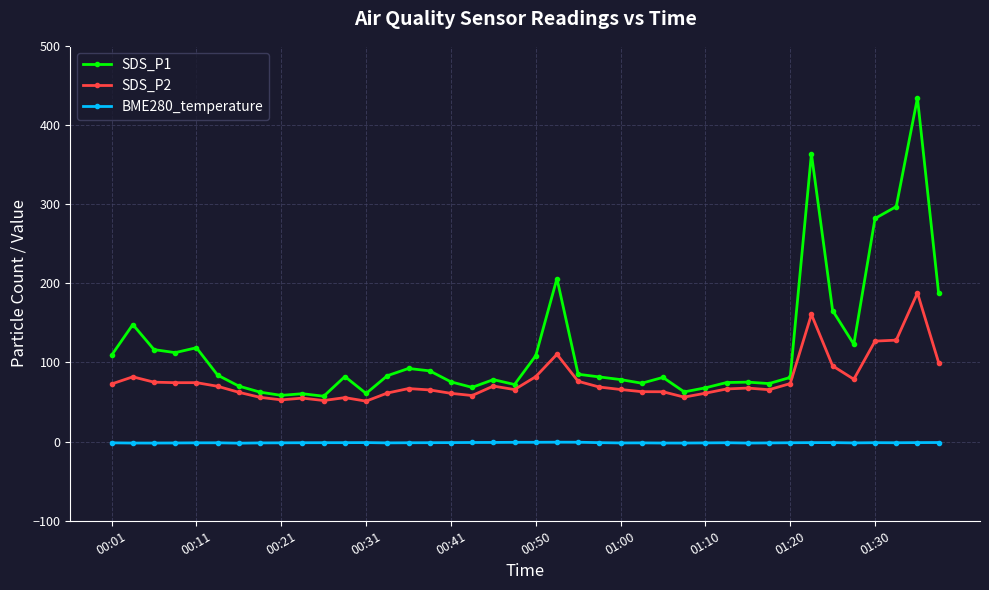

What is the value of the BME280_temperature point at the 2nd from the left?

-1.8